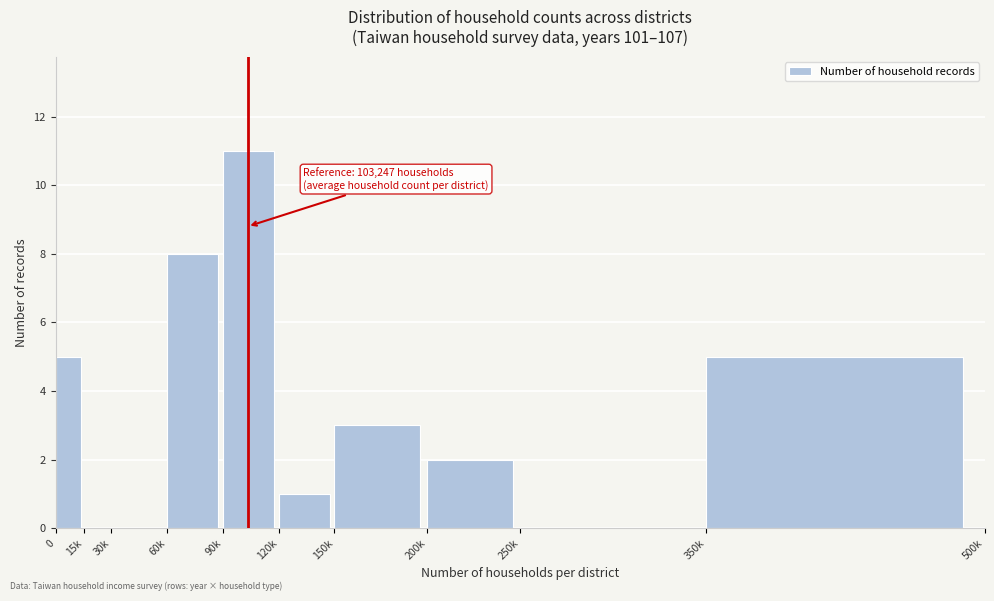

Reading right to left, extract all data points from this chart.

350k=5	250k=0	200k=2	150k=3	120k=1	90k=11	60k=8	30k=0	15k=0	0=5